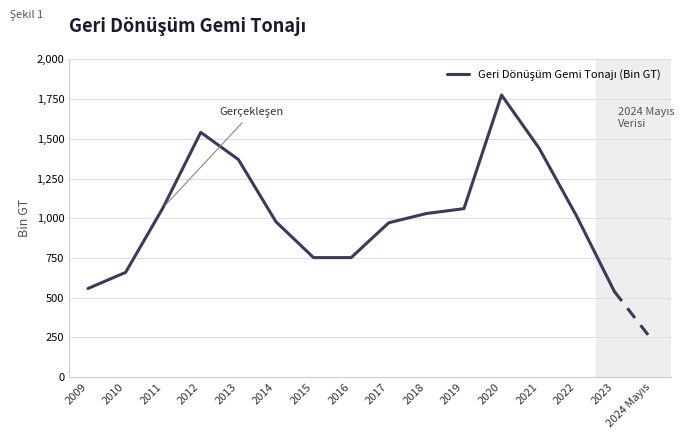

At which label is the value closest to 1157?

2011